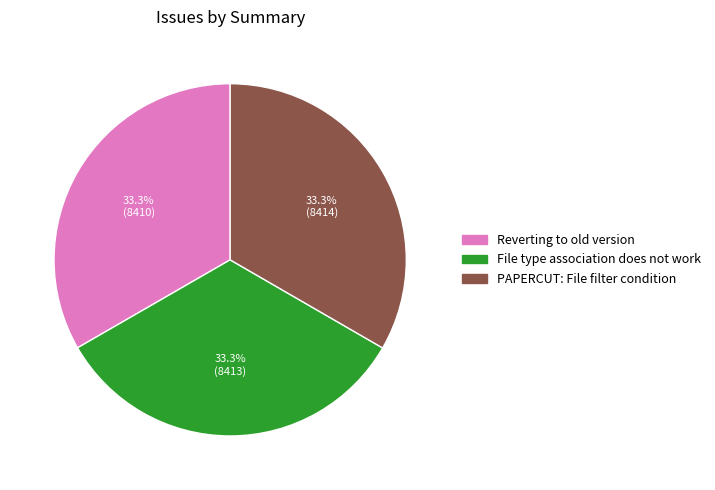

What percentage do File type association does not work and Reverting to old version together represent?

66.7%